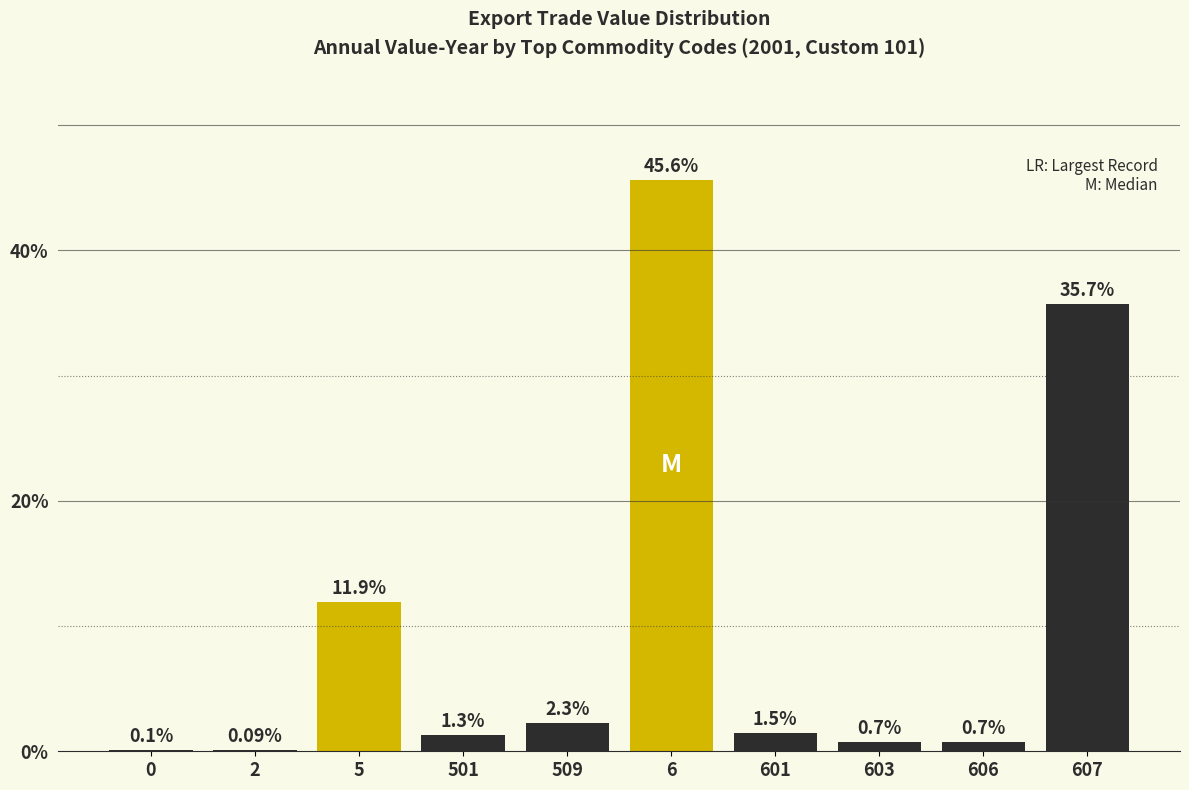

What is the sum of the values at 509 and 603?

3.0